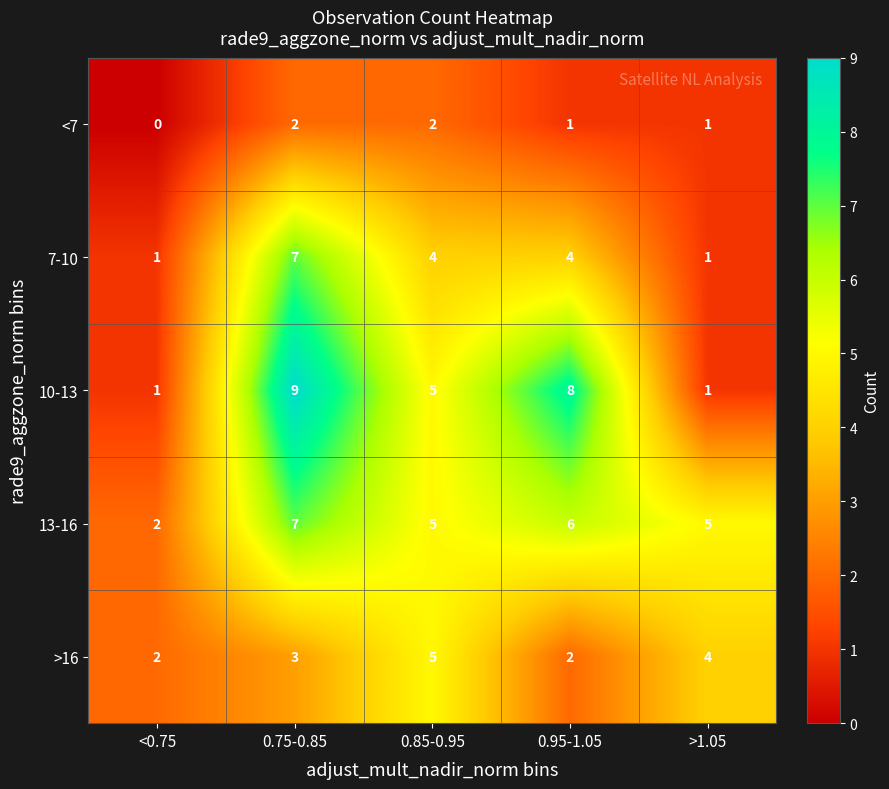

What is the difference between the highest and lowest values at >1.05?

4